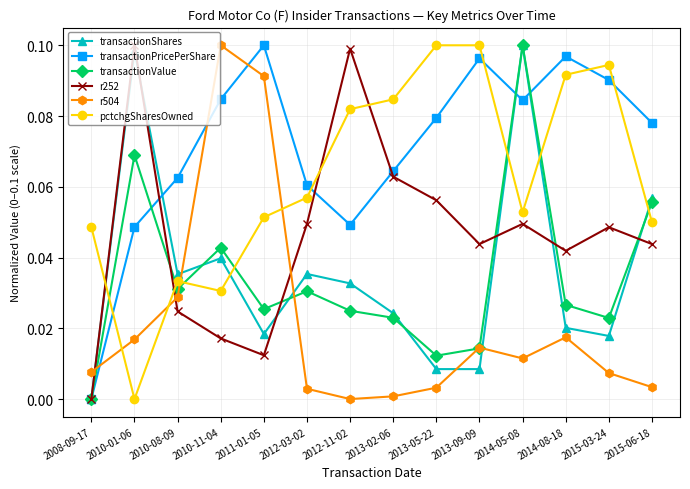

At which category does transactionValue reach its first local peak?

2010-01-06